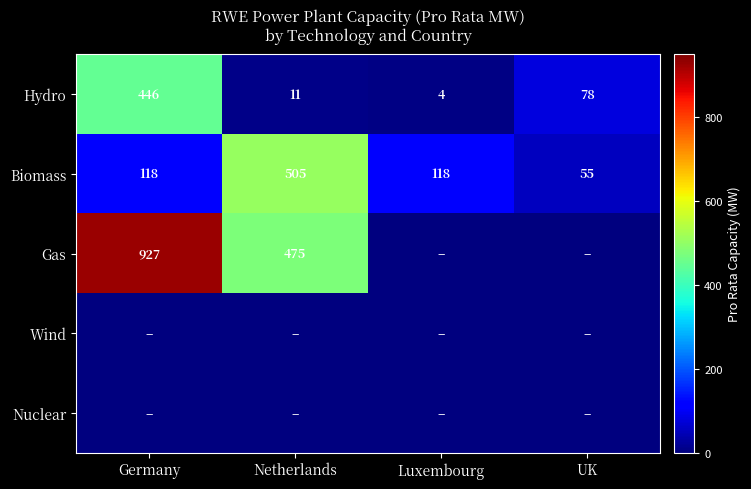

What is the difference between the Biomass values at Netherlands and Germany?

387